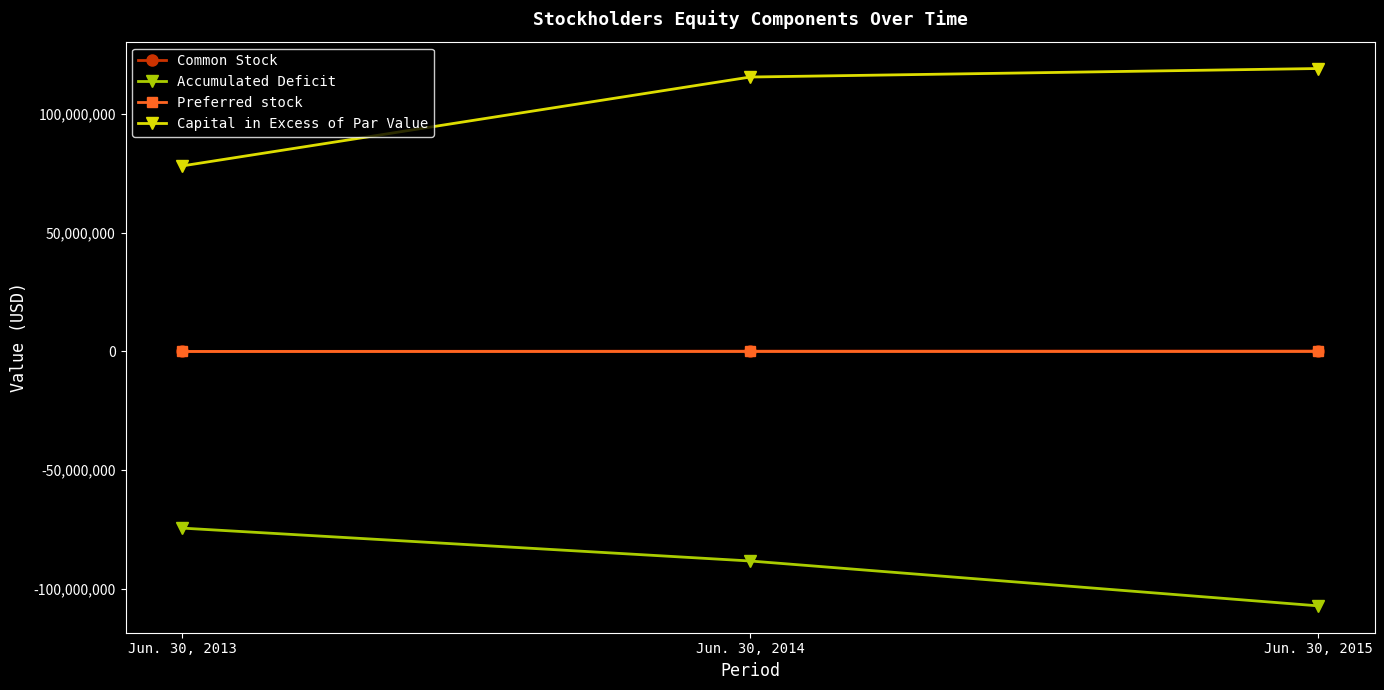

What is the sum of the Preferred stock values at Jun. 30, 2015 and Jun. 30, 2013?

2370